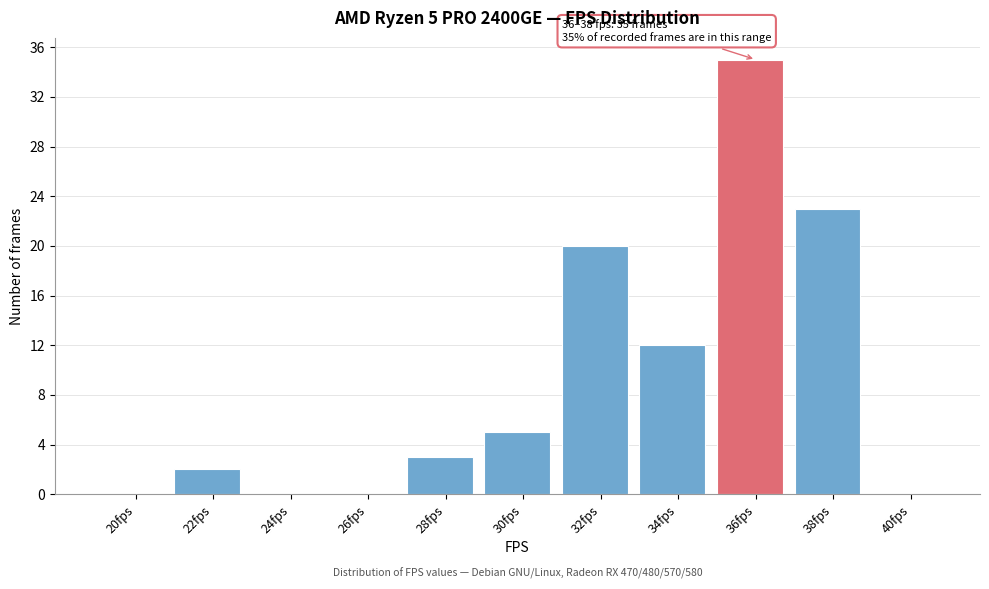

Reading left to right, extract all data points from this chart.

20fps=0	22fps=2	24fps=0	26fps=0	28fps=3	30fps=5	32fps=20	34fps=12	36fps=35	38fps=23	40fps=0